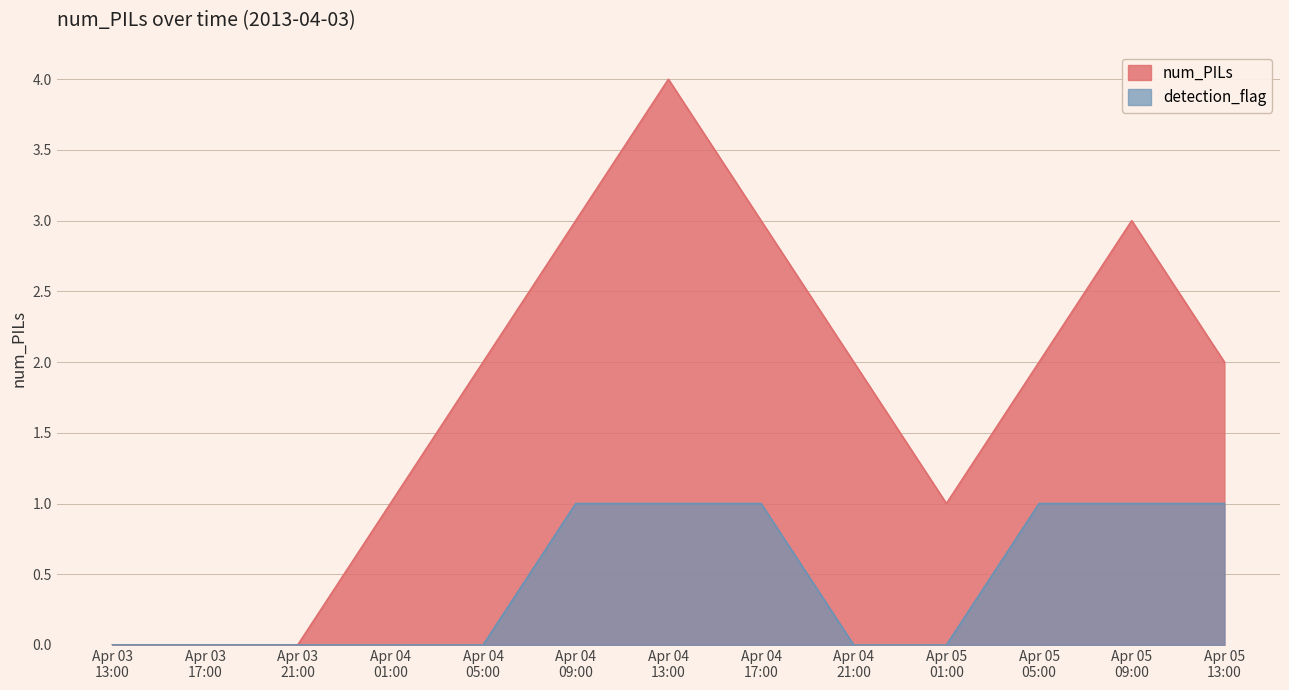

What is the maximum value shown in the chart?

4